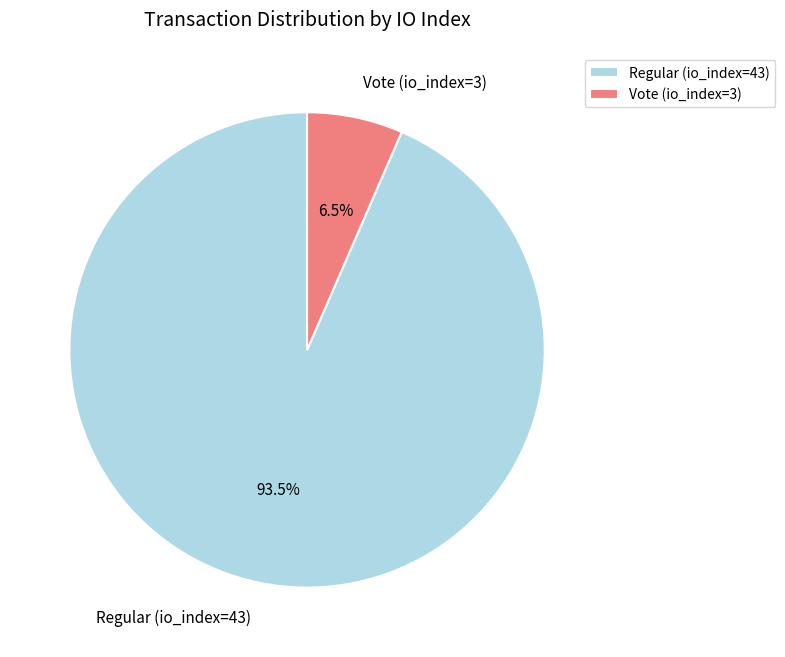

Between Vote (io_index=3) and Regular (io_index=43), which is larger?

Regular (io_index=43)